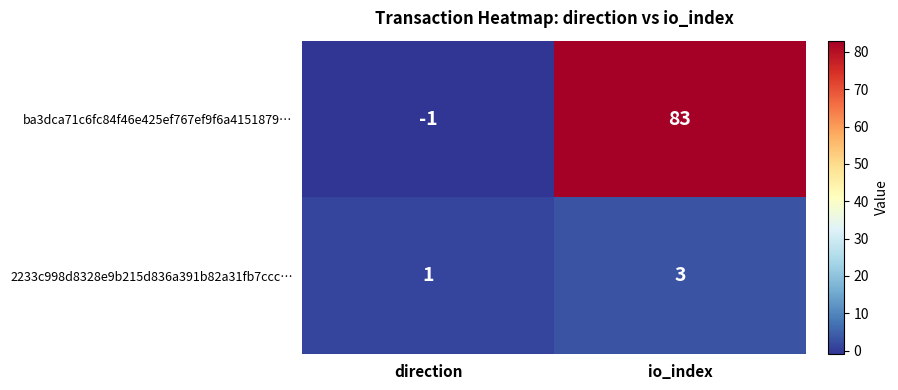

Which series has the largest range (max minus min)?

ba3dca71c6fc84f46e425ef767ef9f6a4151879…